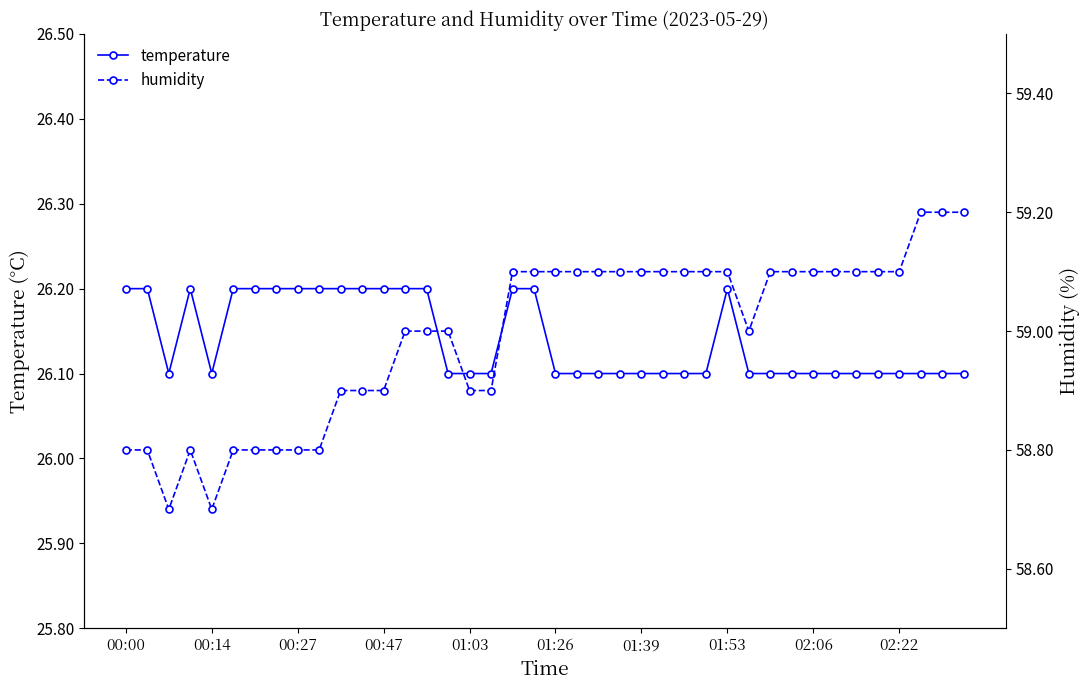

Where does the humidity series first go above 59?

18